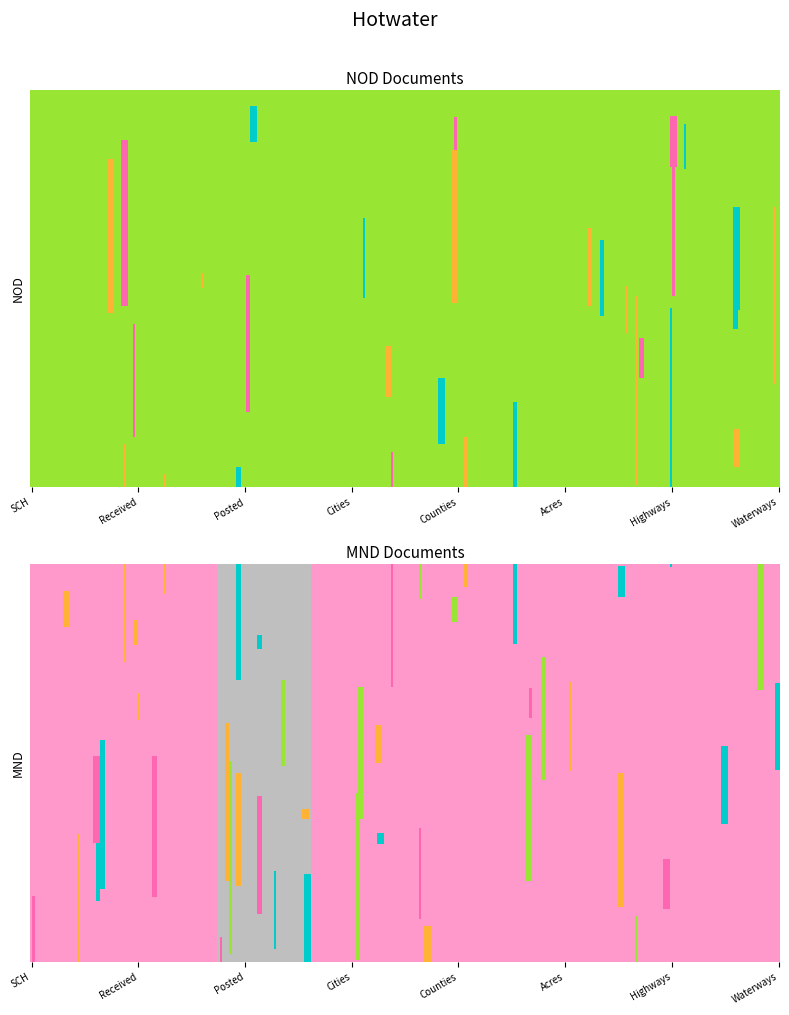

Rank the series at Waterways from lowest to highest value.

MND, NOD